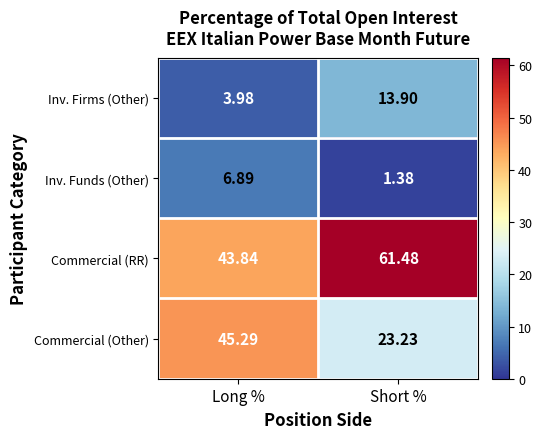

Is the value of Commercial (RR) at Short % greater than the value of Commercial (Other) at Short %?

Yes